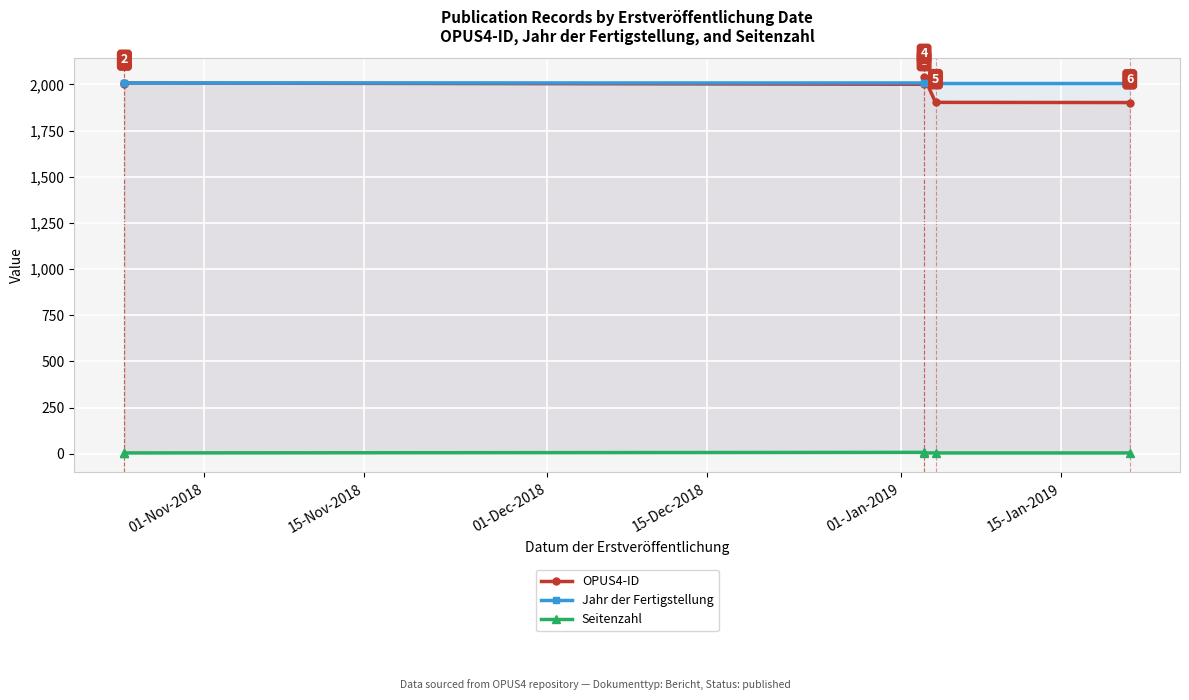

The value of Seitenzahl at 15-Dec-2018 is 7. True or false?

False